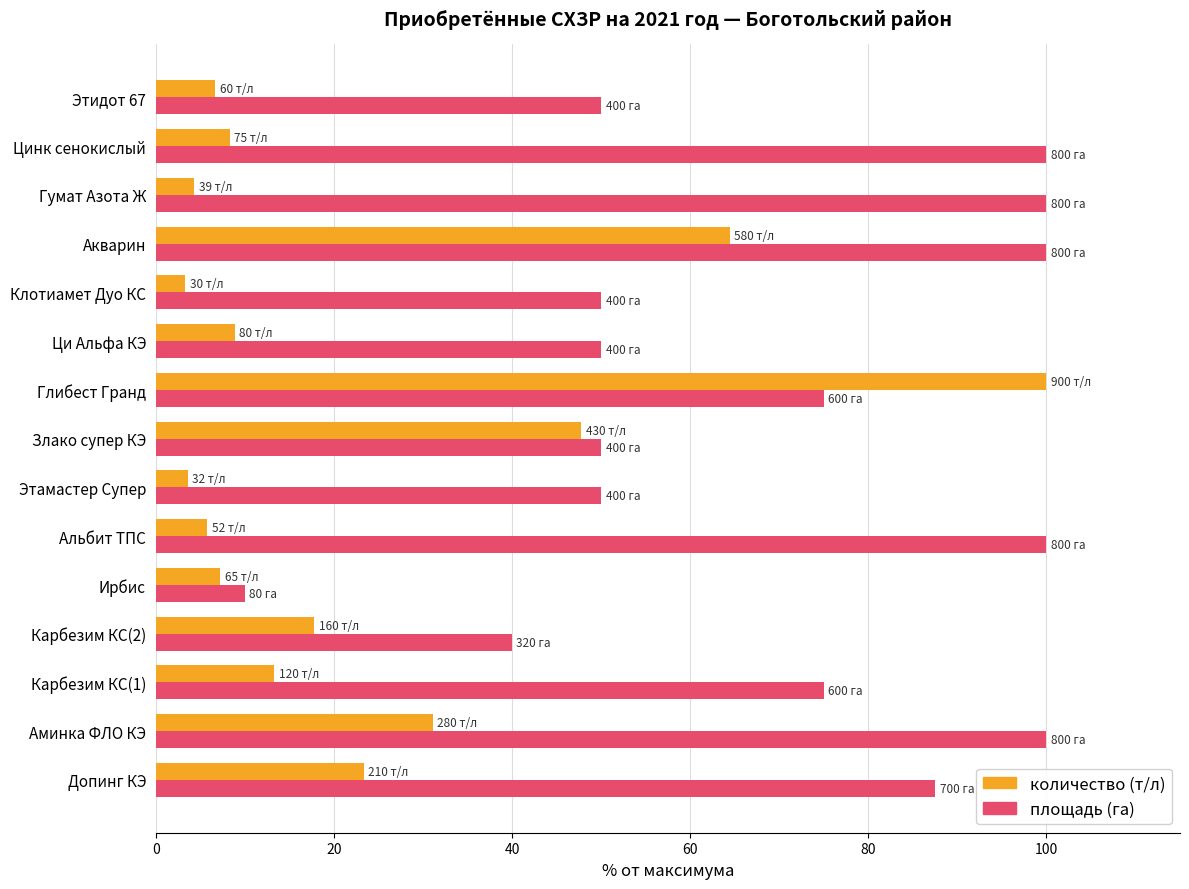

What is the average value of the площадь (га) series?

69.2